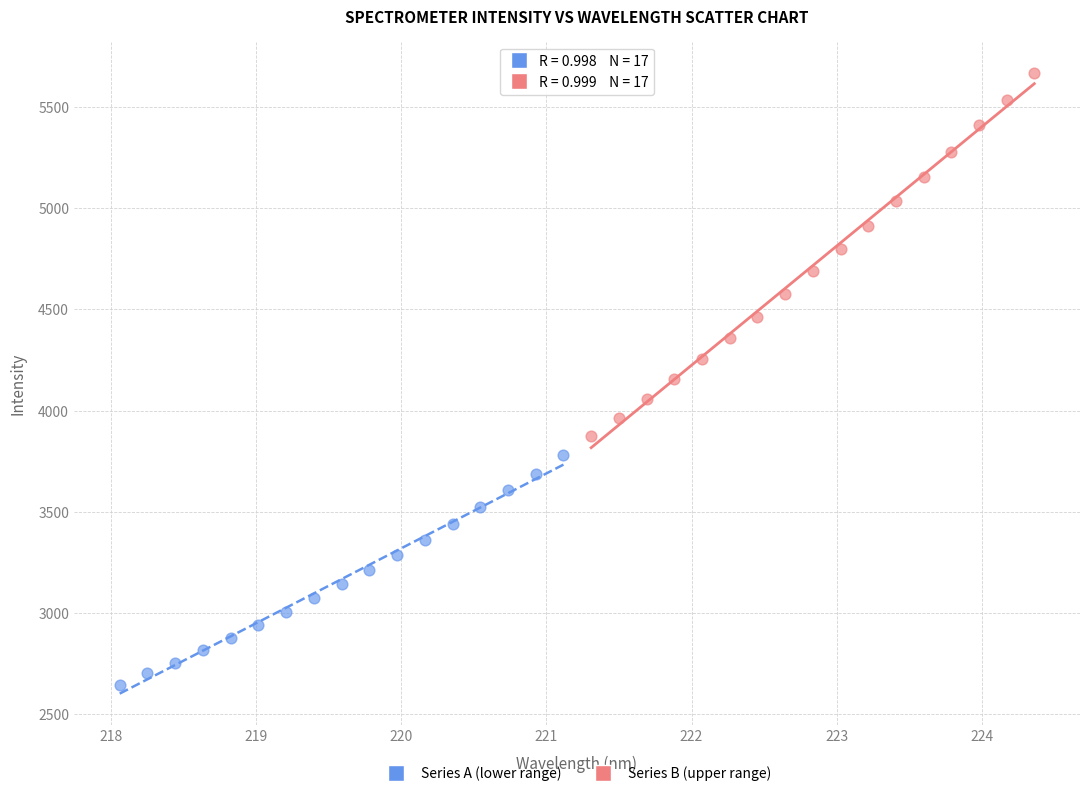

Which series contains the highest Y value?

Series B (upper range)